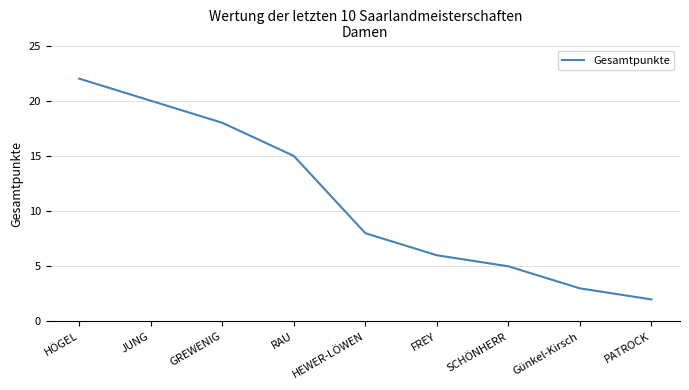

Where does the data first go above 8?

HÖGEL